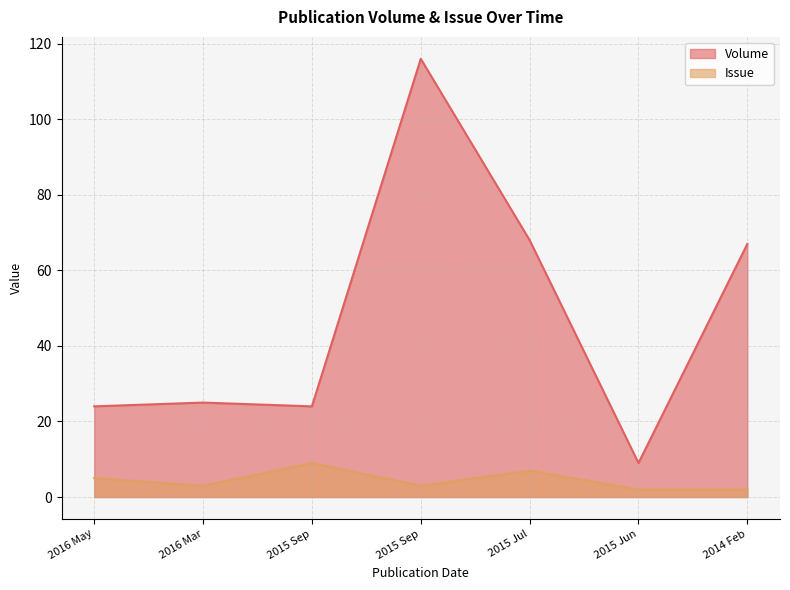

At which category does the chart reach its minimum across all series?

2015 Jun